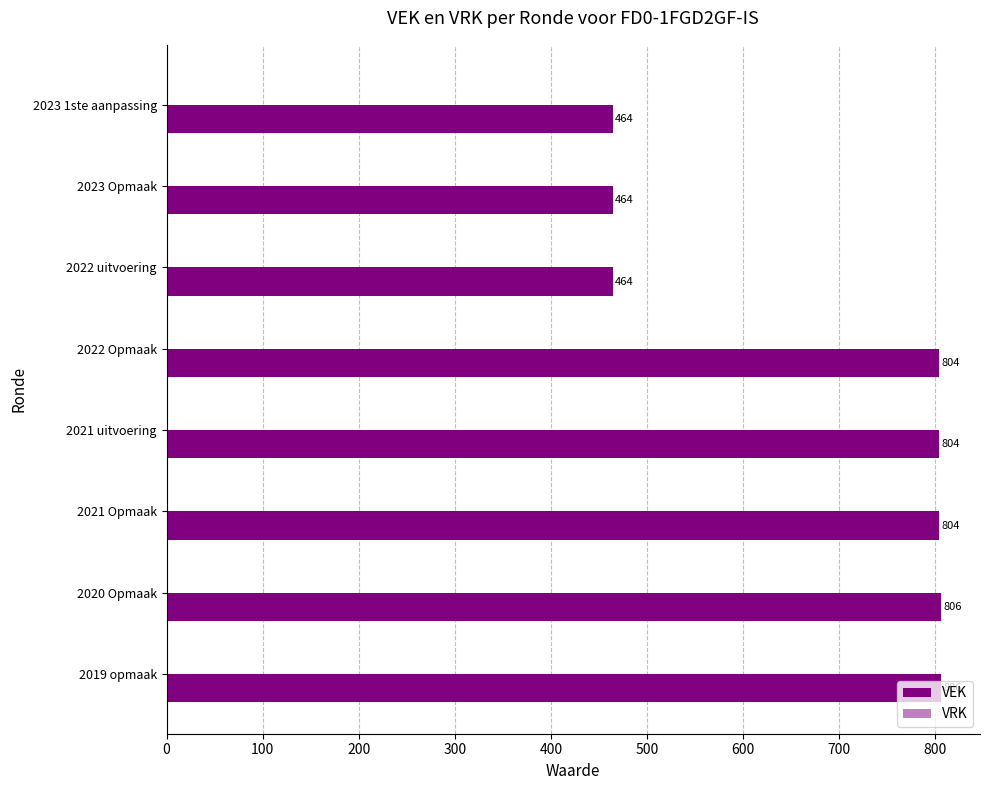

Are the bars horizontal?

Yes